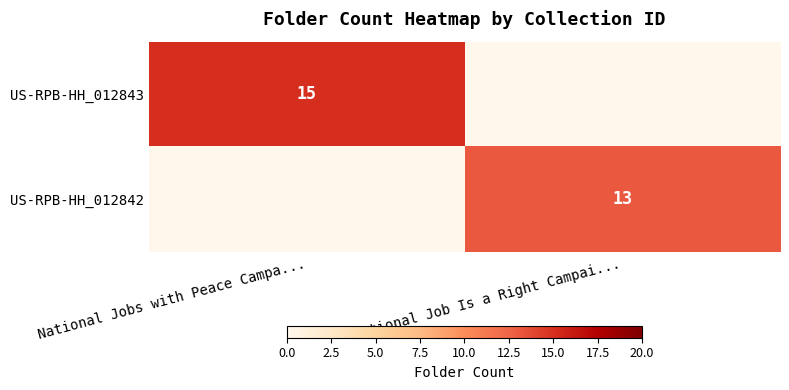

Is it true that US-RPB-HH_012843 equals 25 at National Jobs with Peace Campa...?

False